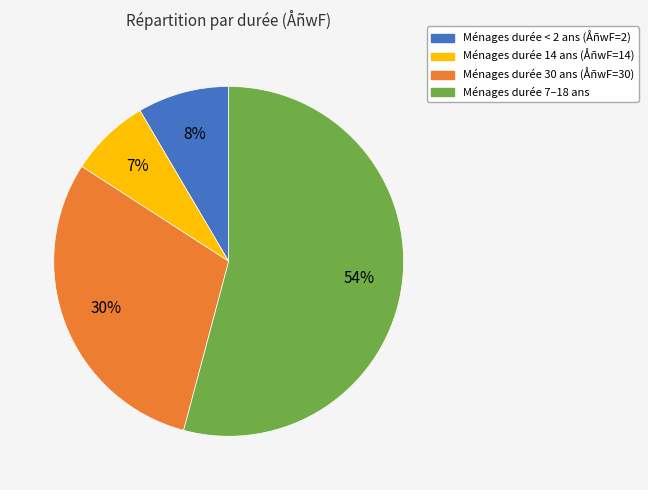

To the nearest percent, what is the difference between the largest and smallest slice percentages?

47%